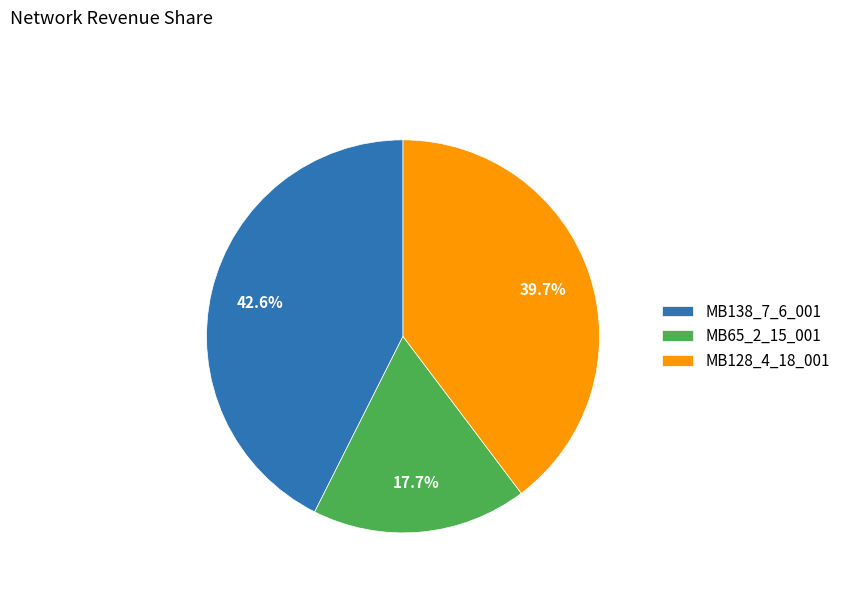

True or false: MB65_2_15_001 accounts for 18% of the total.

True